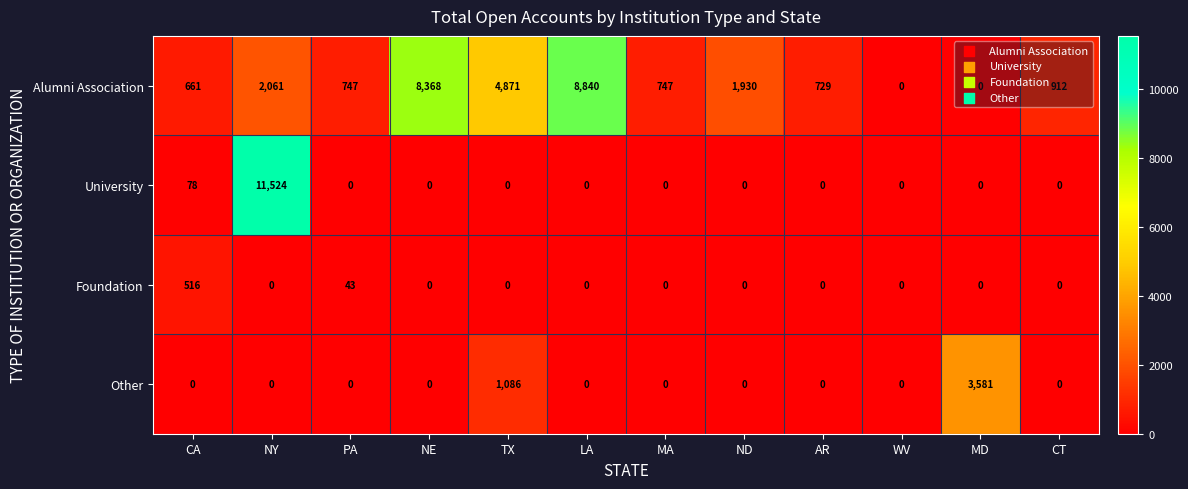

Count the number of categories in the chart.

12